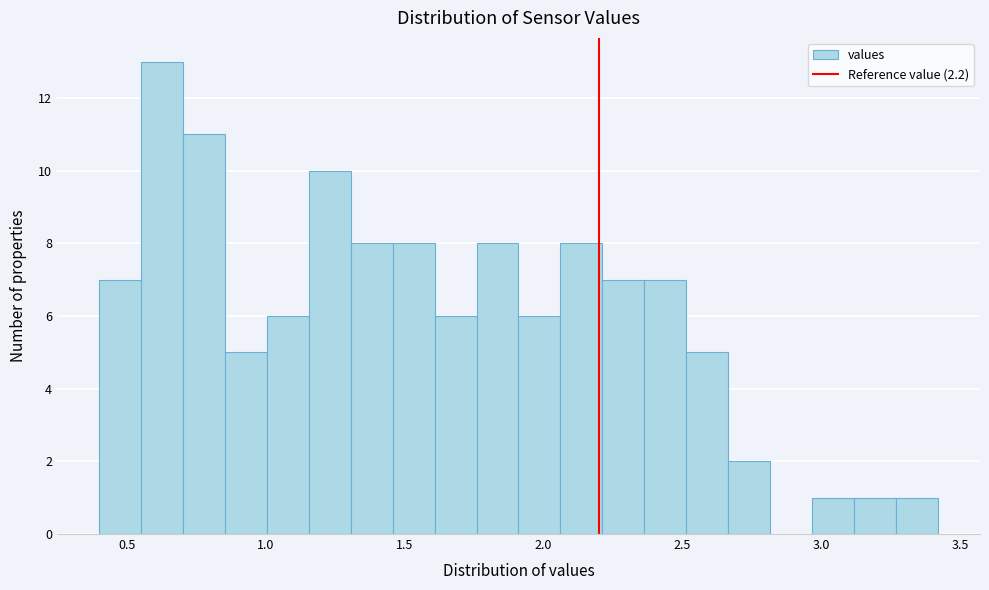

Read against the x-axis, roughly where is the centre of the tallest bar?

0.65